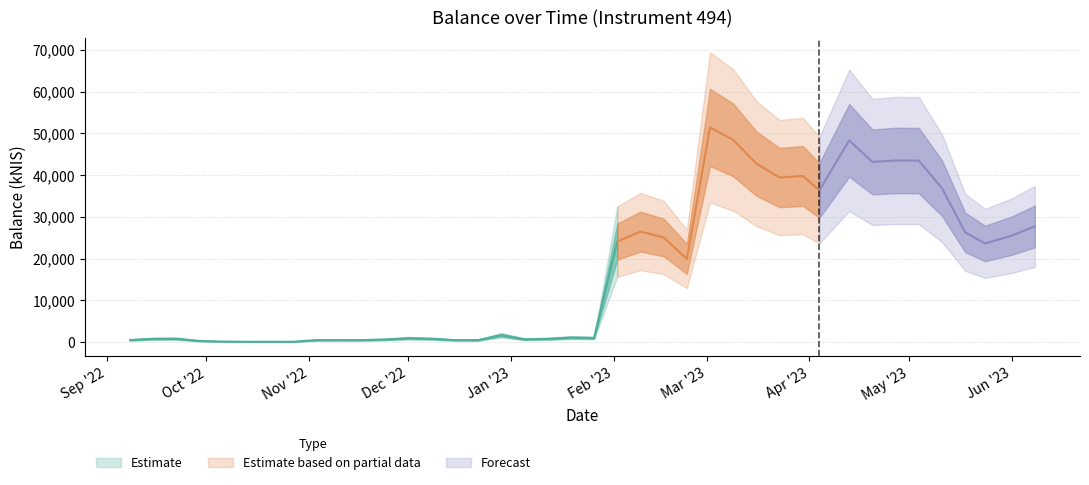

Reading right to left, transcribe all the data shown in this chart.

2023-06-08=27716.4	2023-06-01=25503.6	2023-05-24=23645.0	2023-05-18=26295.1	2023-05-11=36885.2	2023-05-04=43493.3	2023-04-27=43511.9	2023-04-20=43171.2	2023-04-13=48336.3	2023-04-04=36374.6	2023-03-30=39808.1	2023-03-23=39428.0	2023-03-16=42760.0	2023-03-09=48436.8	2023-03-02=51429.5	2023-02-23=19937.7	2023-02-16=25087.6	2023-02-09=26488.9	2023-02-02=24078.2	2023-01-26=1003.2	2023-01-19=1093.6	2023-01-12=797.1	2023-01-05=686.8	2022-12-29=1674.2	2022-12-22=481.7	2022-12-15=487.5	2022-12-08=817.8	2022-12-01=940.8	2022-11-24=641.9	2022-11-17=486.0	2022-11-10=490.9	2022-11-03=483.8	2022-10-27=93.9	2022-10-20=99.2	2022-10-13=95.0	2022-10-06=147.9	2022-09-29=285.1	2022-09-22=825.9	2022-09-15=808.2	2022-09-08=504.6